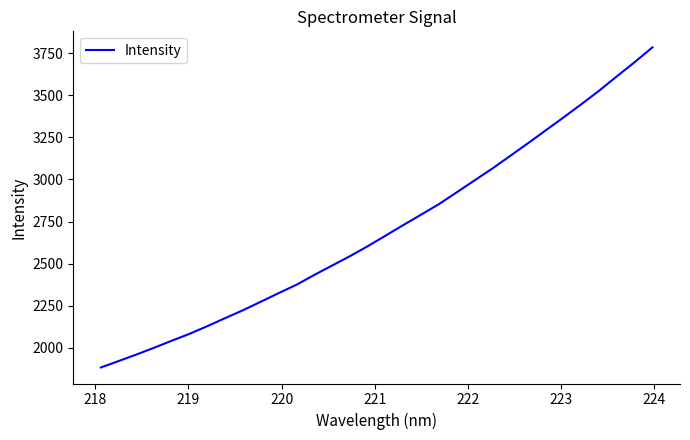

What is the minimum value shown in the chart?

1883.4